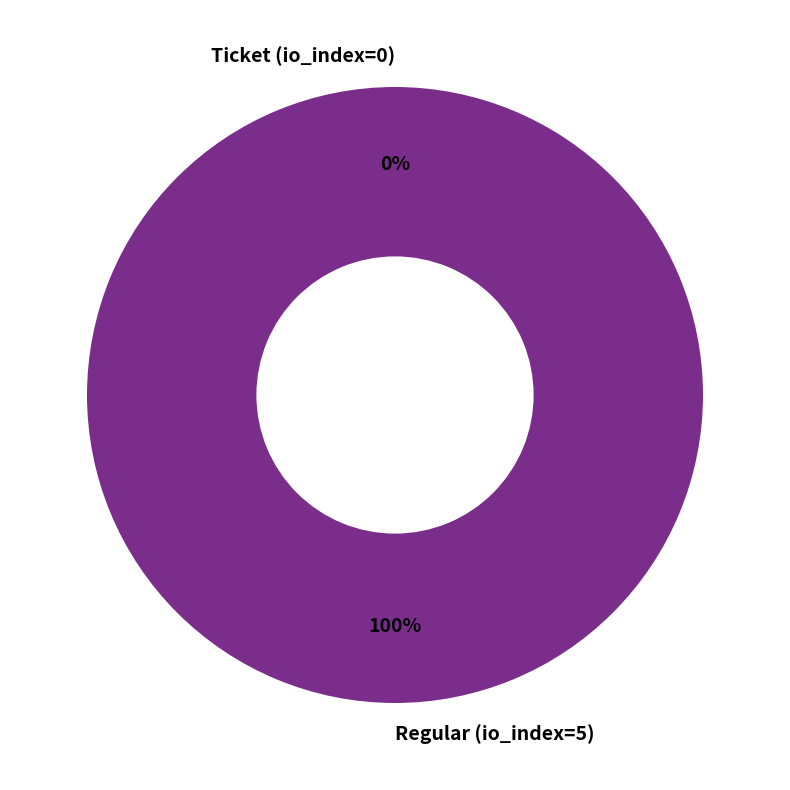

Rank the categories by value from highest to lowest.

Regular (io_index=5), Ticket (io_index=0)